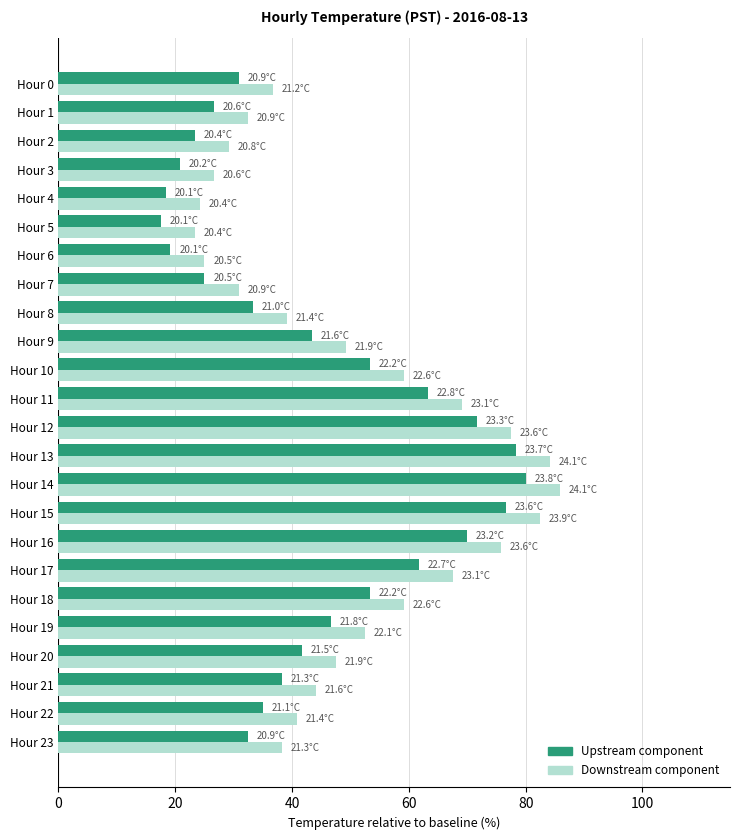

What is the minimum value shown in the chart?

17.5